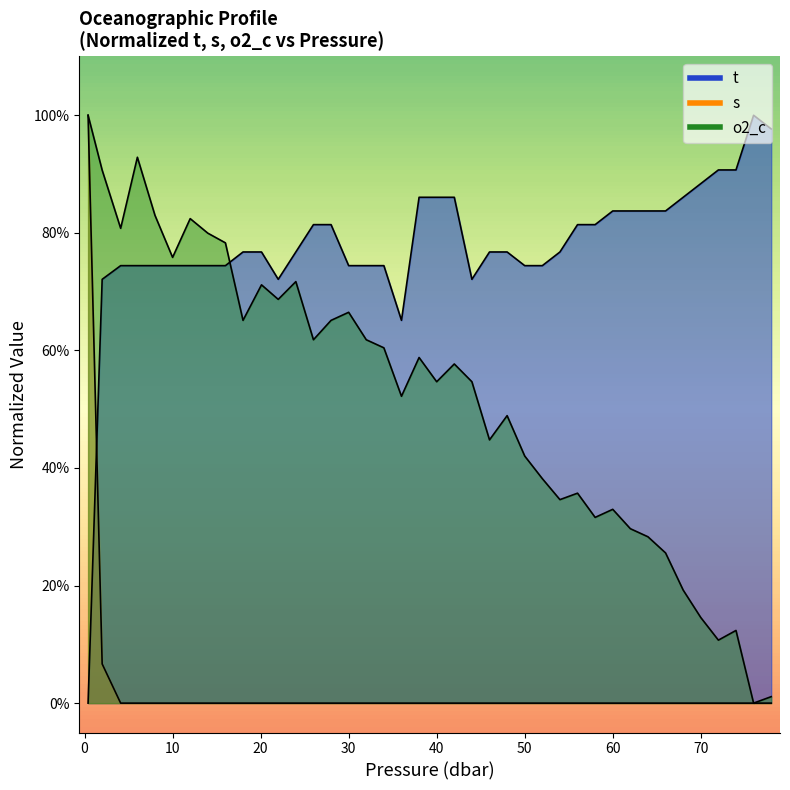

Where is t nearest to the value 0?

0.4